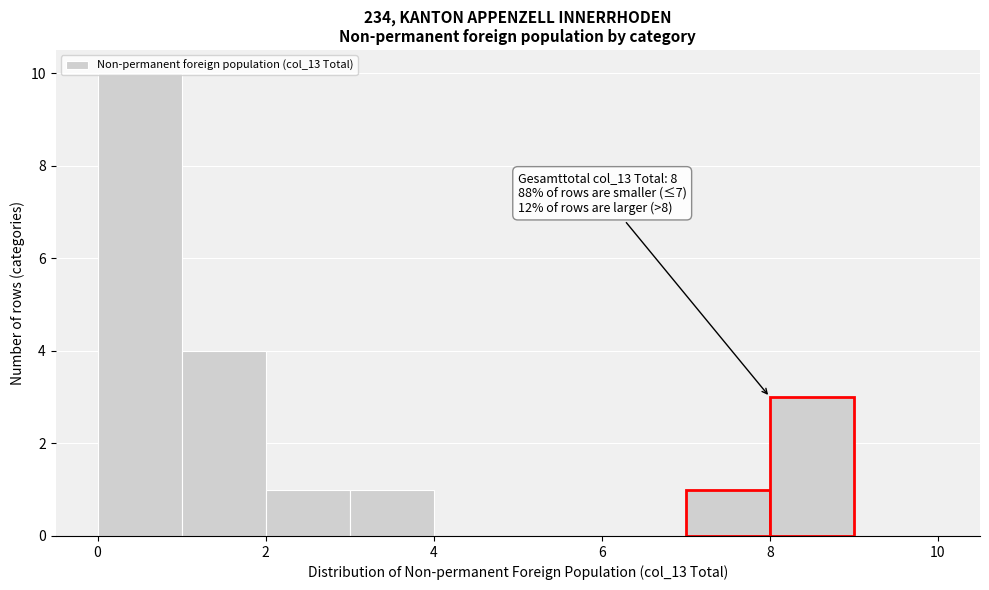

Which range on the x-axis has the tallest bar?

0 to 1